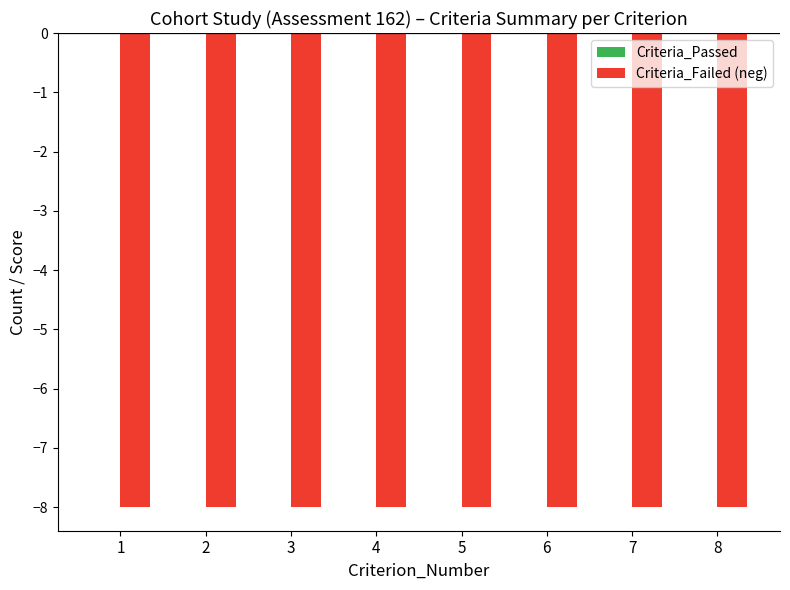

Which has a higher value, 5 or 6?

5